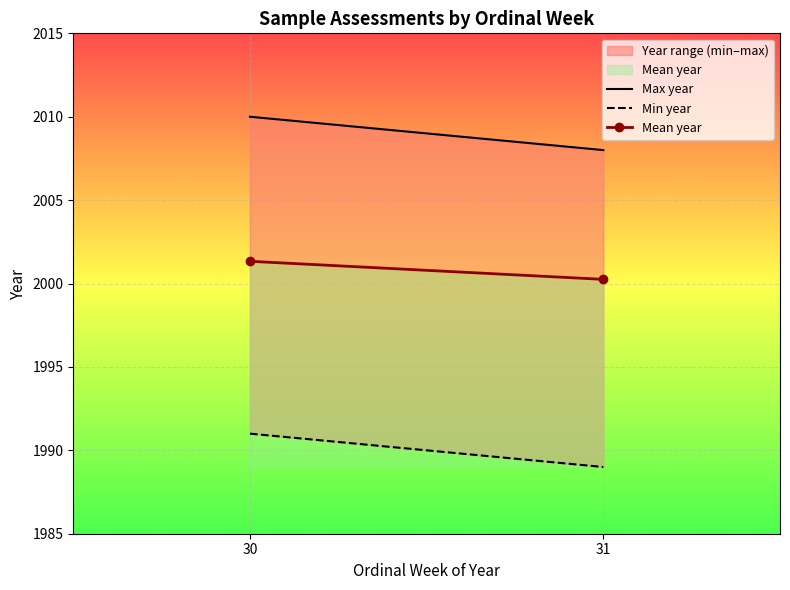

The Min year series shows 2897.6 at 30. True or false?

False